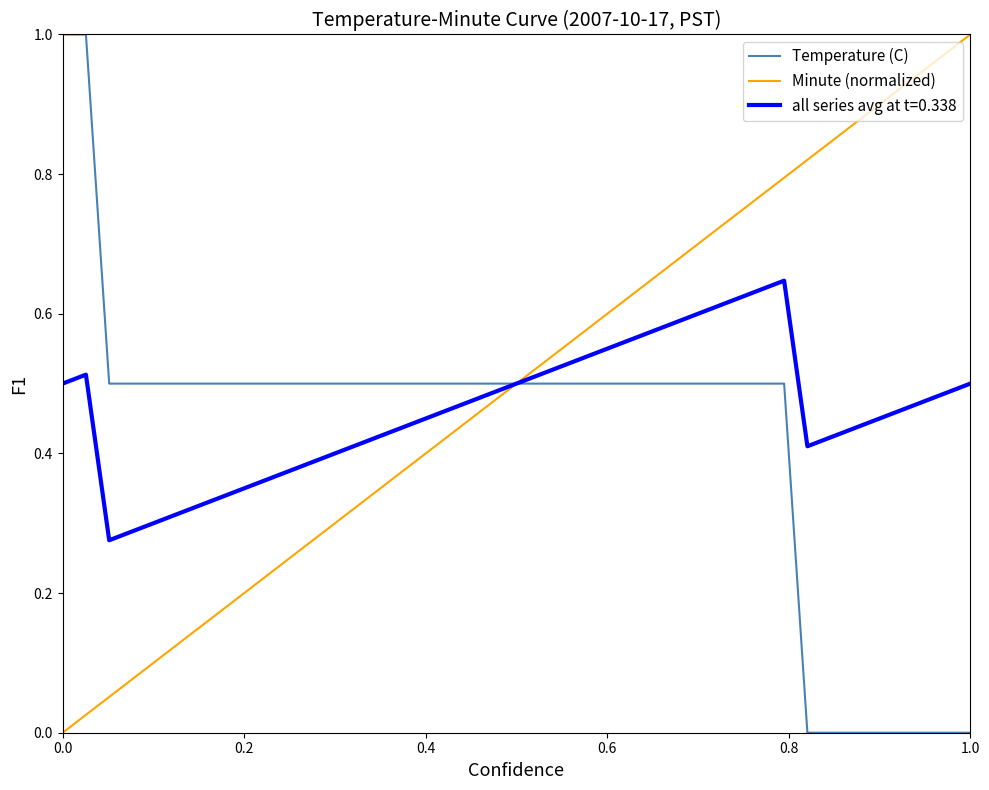

List the series in order of their overall mean, highest first.

Minute (normalized), all series avg at t=0.338, Temperature (C)